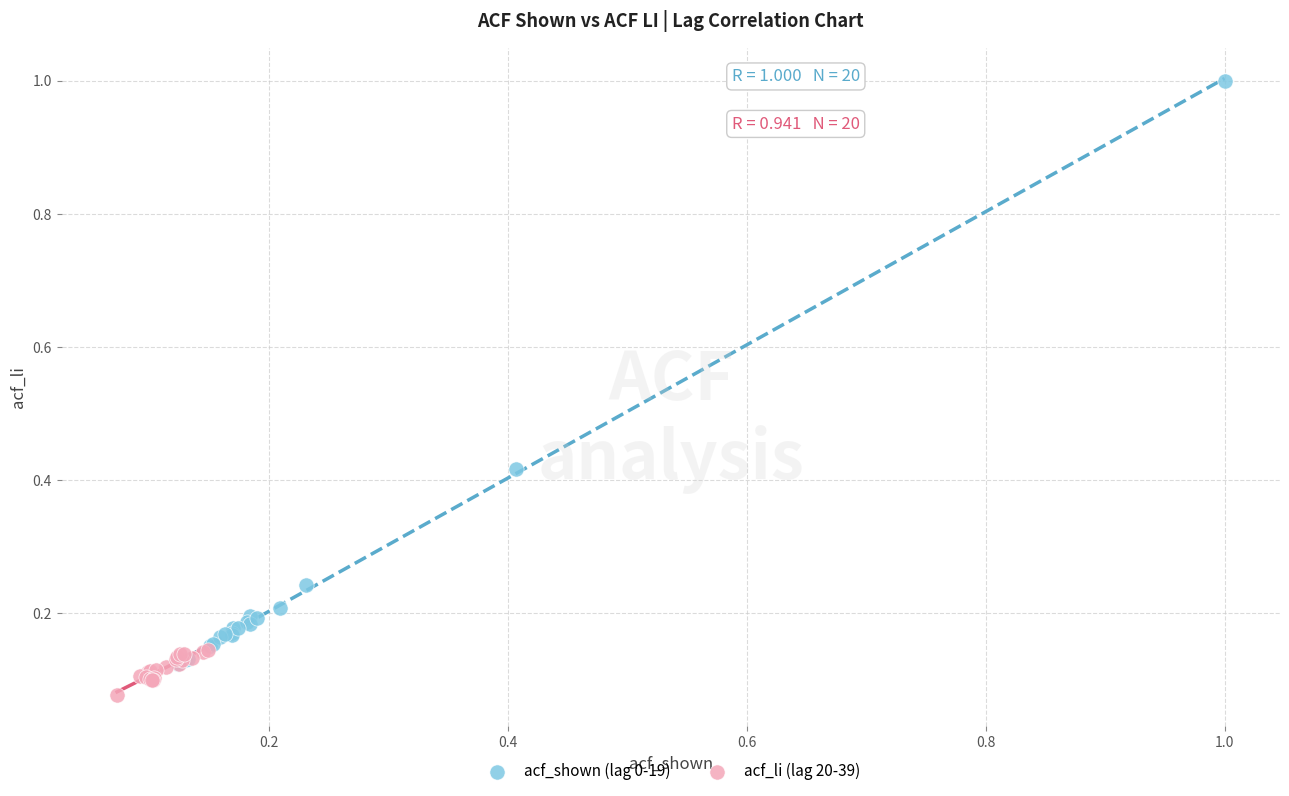

Which series has the widest spread of Y values?

acf_shown (lag 0-19)